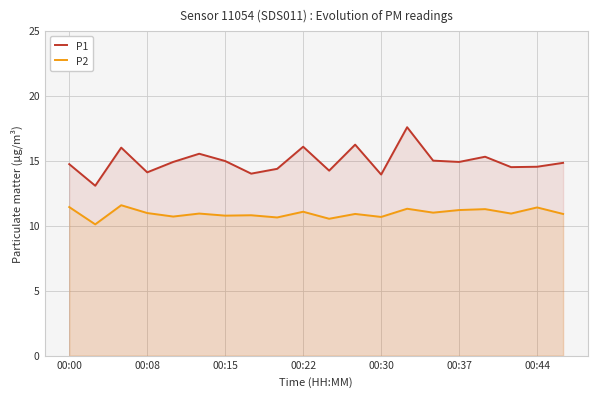

Does the chart have visible grid lines?

Yes